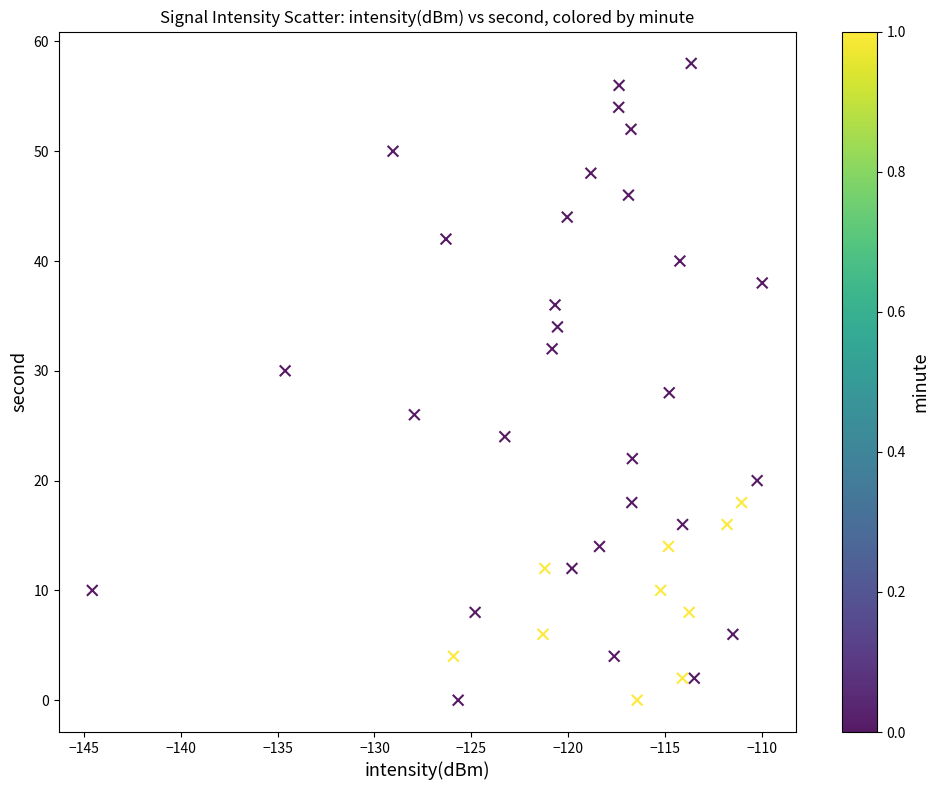

What is the range of Y values (max minus min)?

58